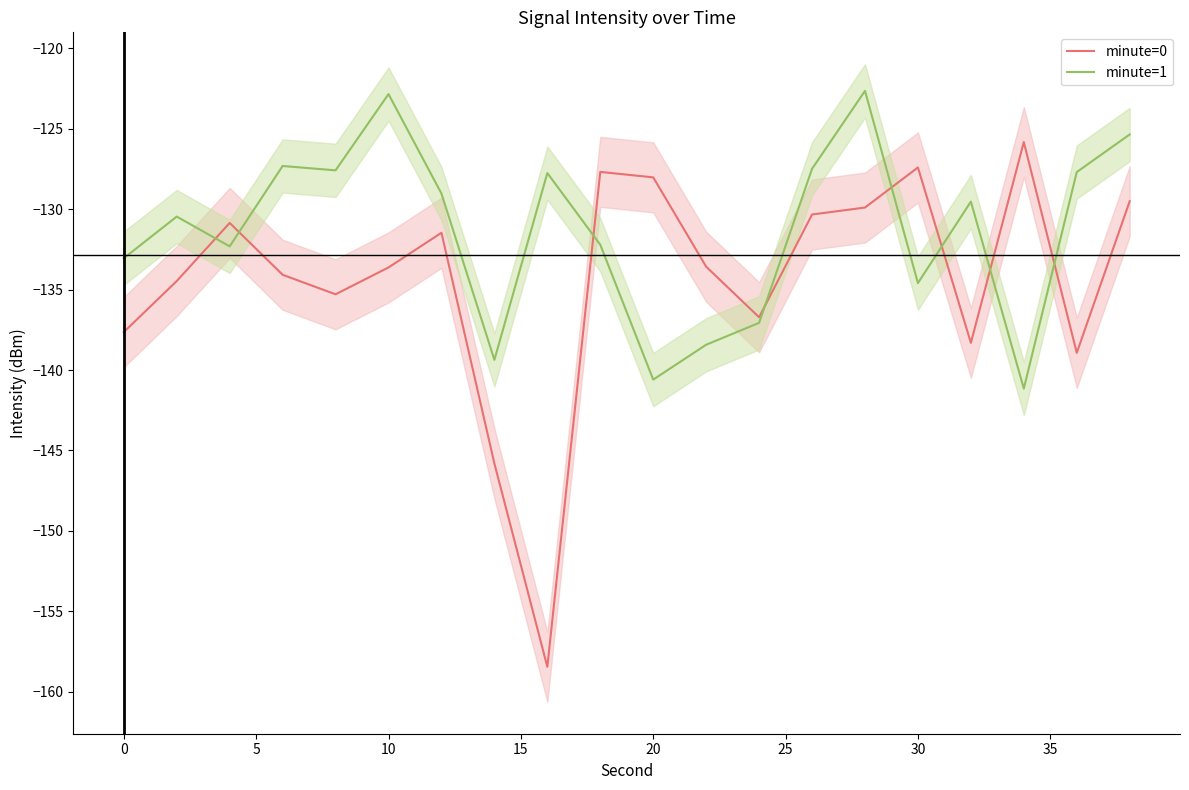

The minute=1 series shows -133.0 at 0. True or false?

True